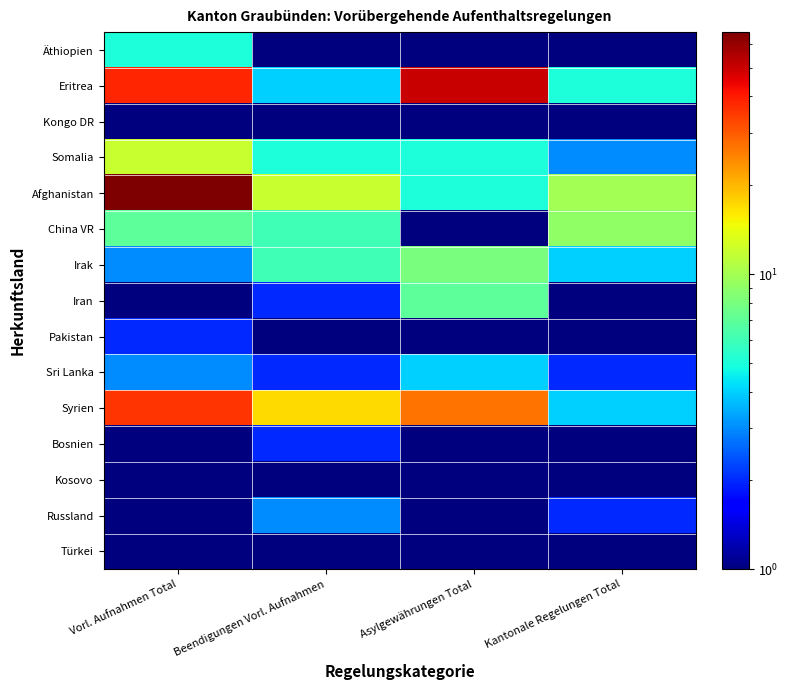

Which has a higher value, Kantonale Regelungen Total or Asylgewährungen Total?

Kantonale Regelungen Total